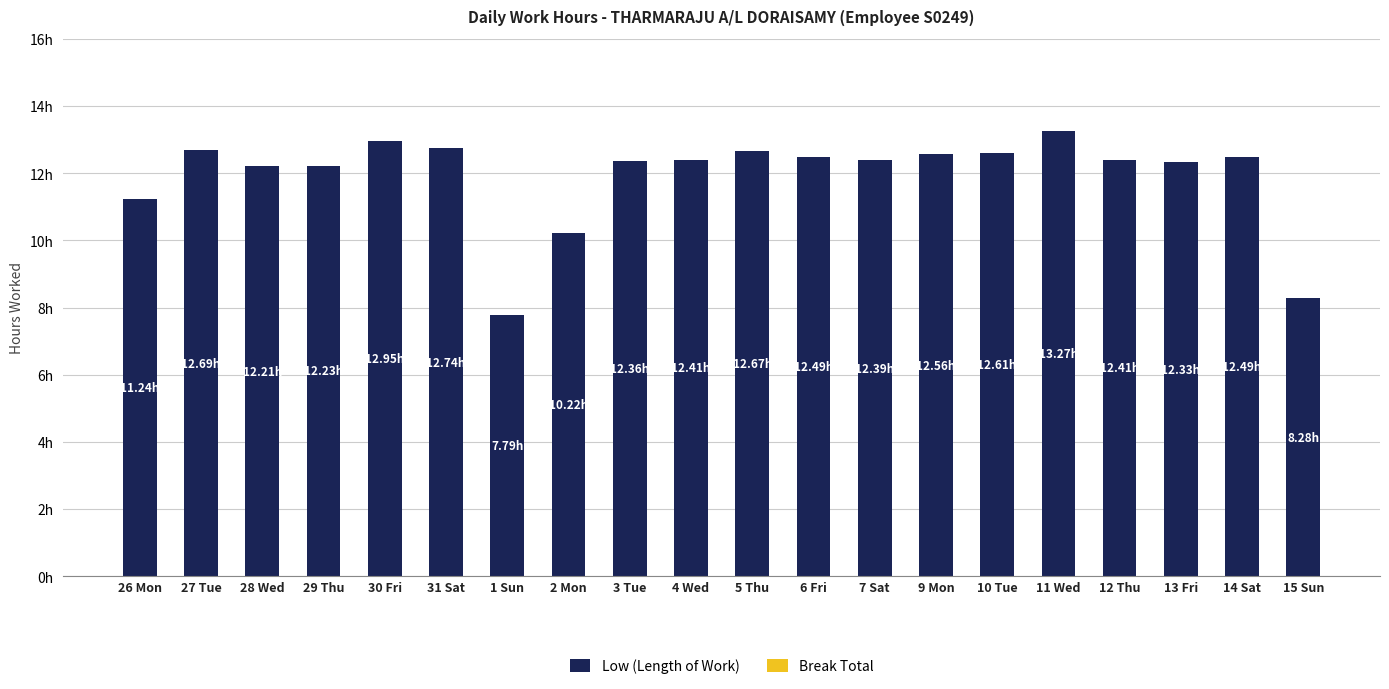

Are the bars horizontal?

No